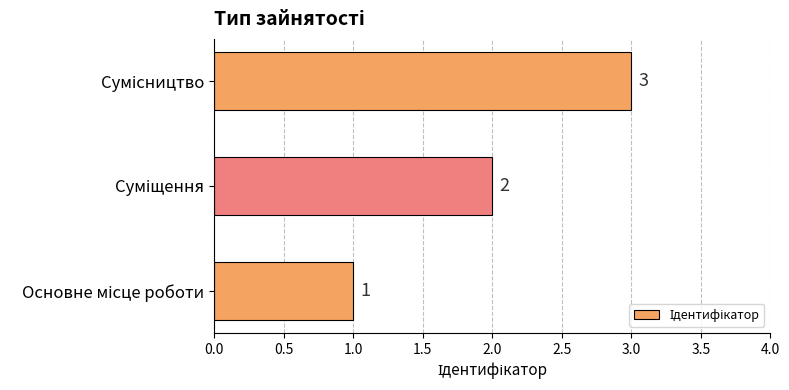

What is the difference between the second highest and minimum values?

1